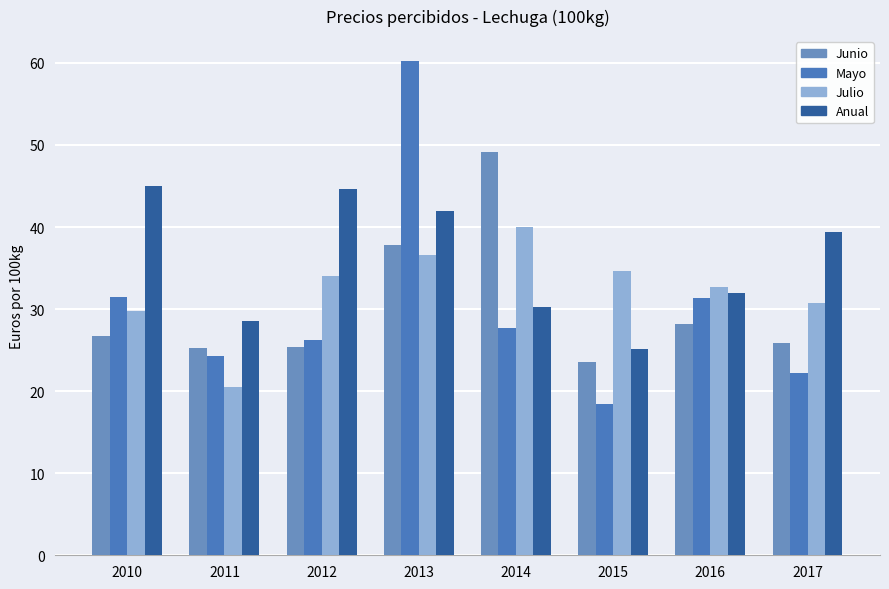

Which series has the largest range (max minus min)?

Mayo